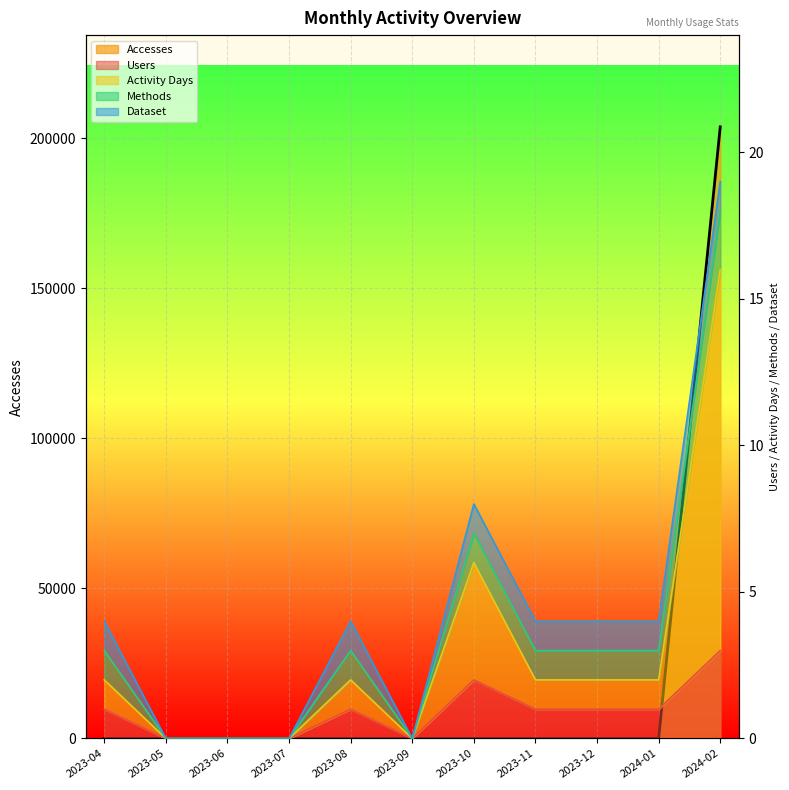

At how many categories does at least one series exceed 100061?

1